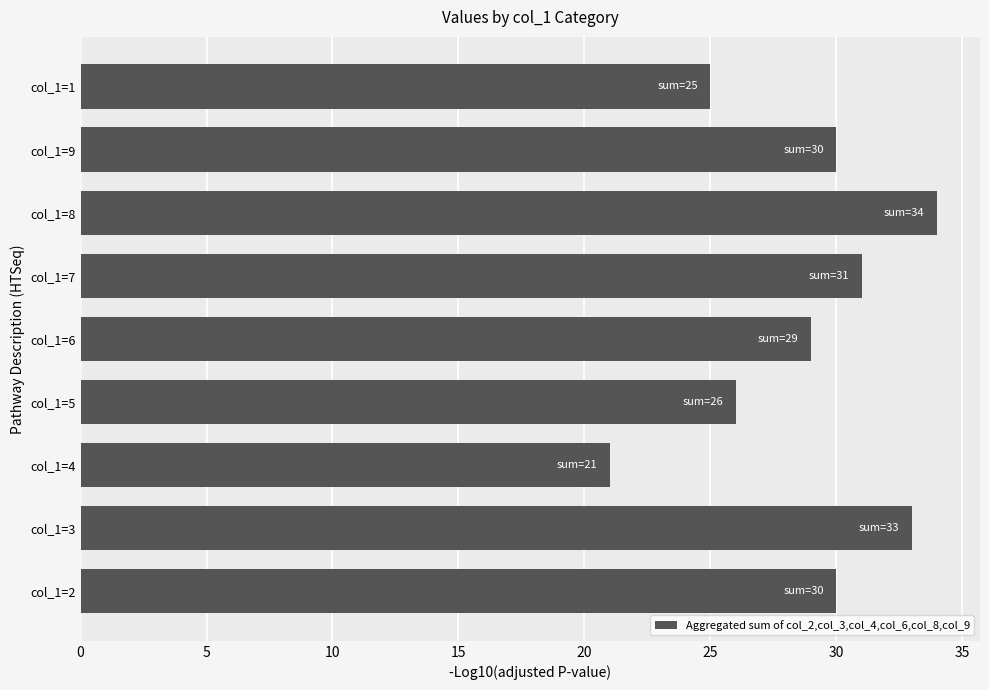

At which label is the value closest to 27?

col_1=5